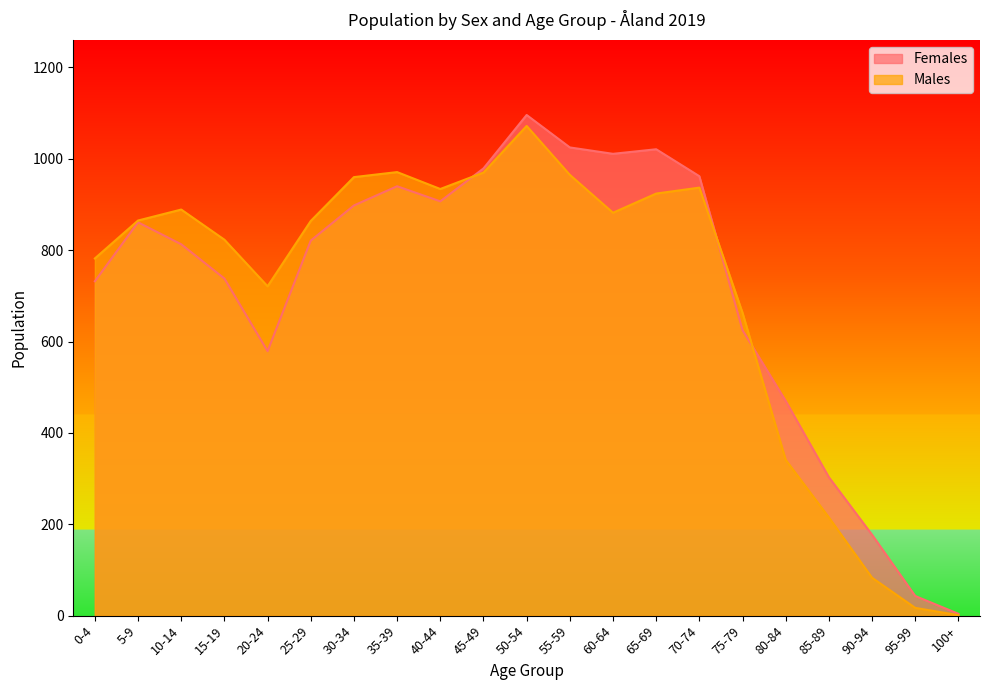

What is the label of the 14th point from the left?

65-69